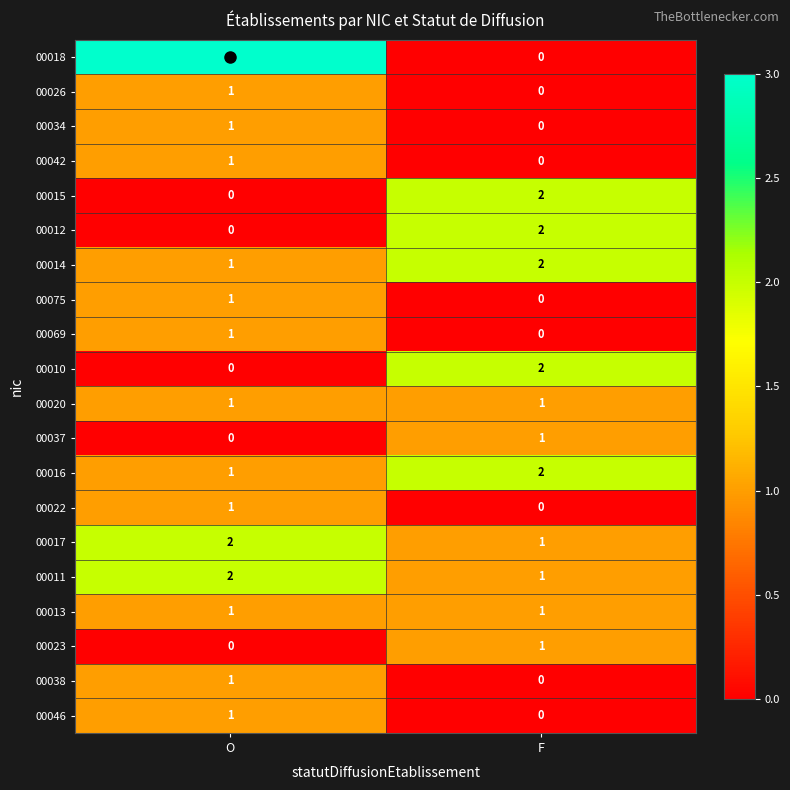

Where is 00023 nearest to the value 0?

O